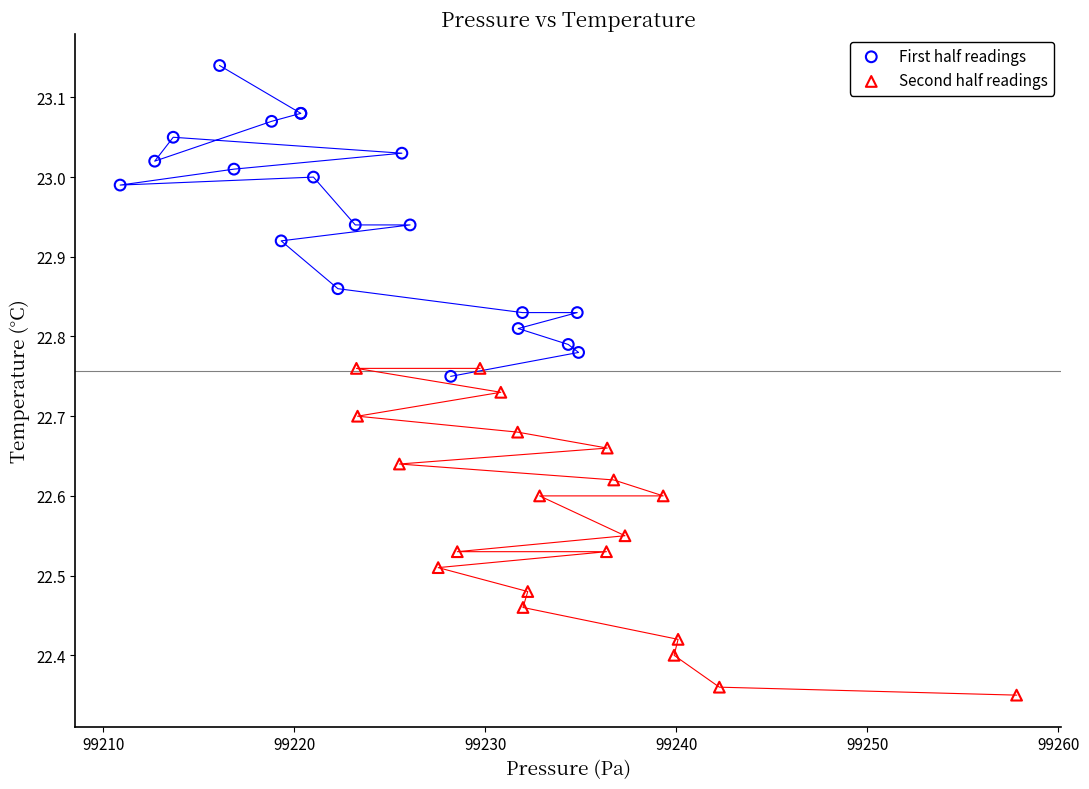

Which series reaches the maximum Y coordinate?

First half readings